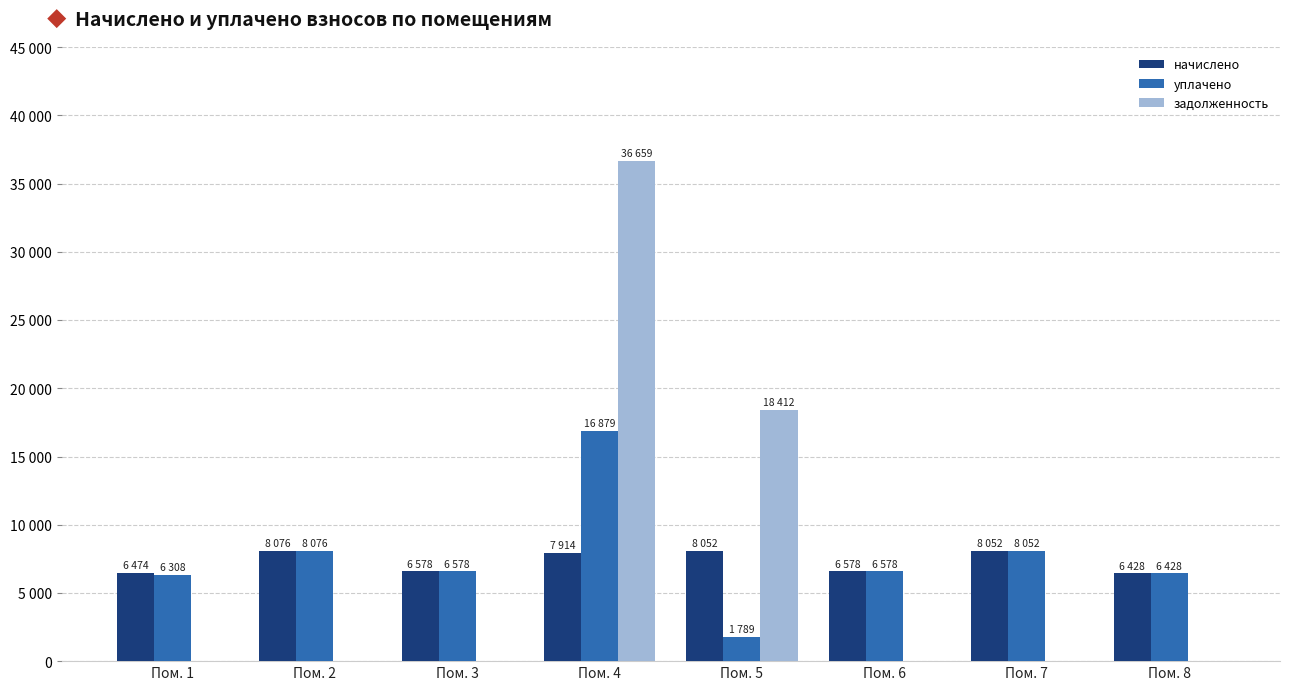

List the series in order of their peak value, lowest first.

начислено, уплачено, задолженность